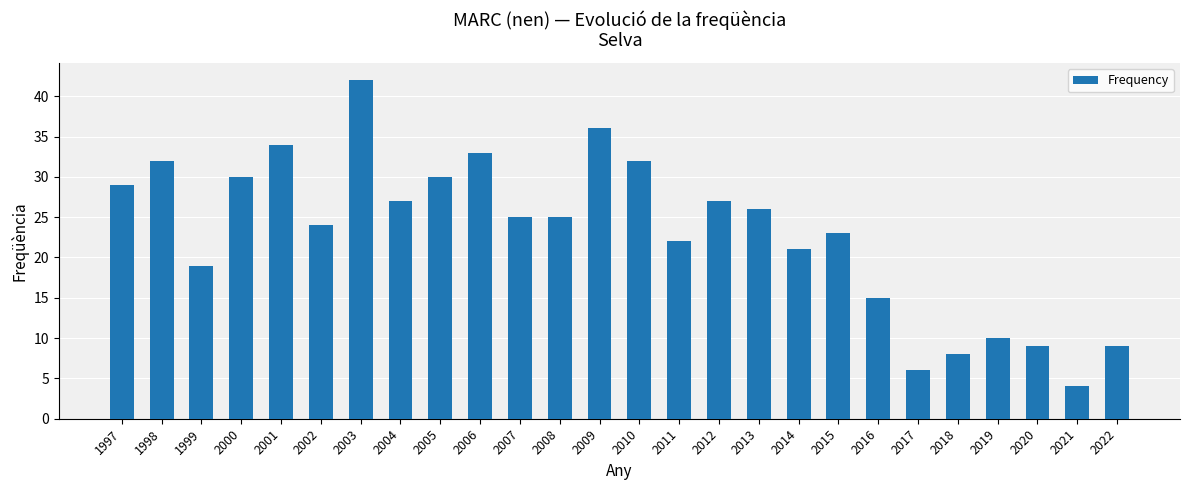

Which category has the highest value across all series?

2003